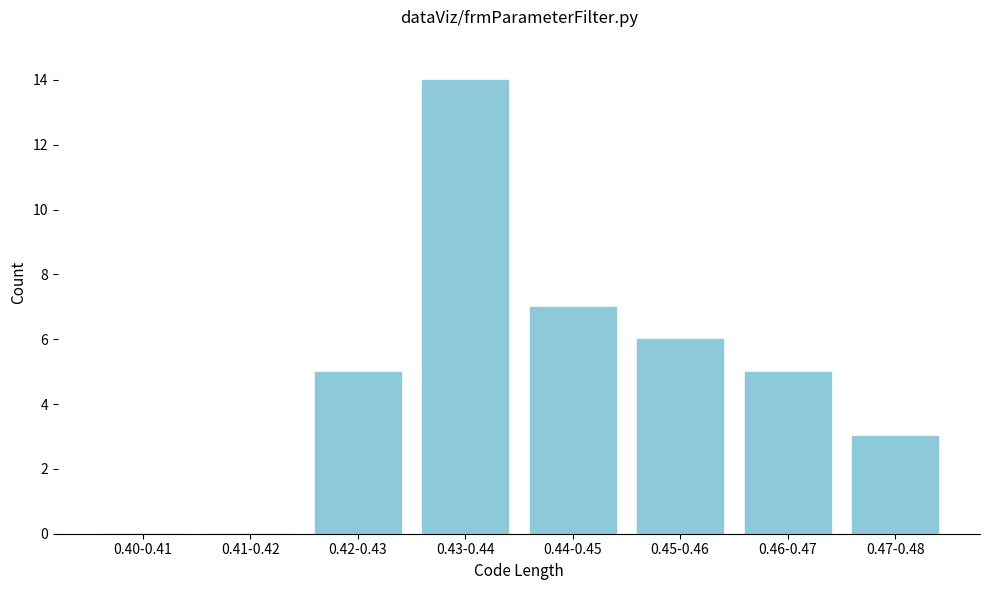

Reading left to right, what are all the values shown in this chart?

0.40-0.41=0	0.41-0.42=0	0.42-0.43=5	0.43-0.44=14	0.44-0.45=7	0.45-0.46=6	0.46-0.47=5	0.47-0.48=3